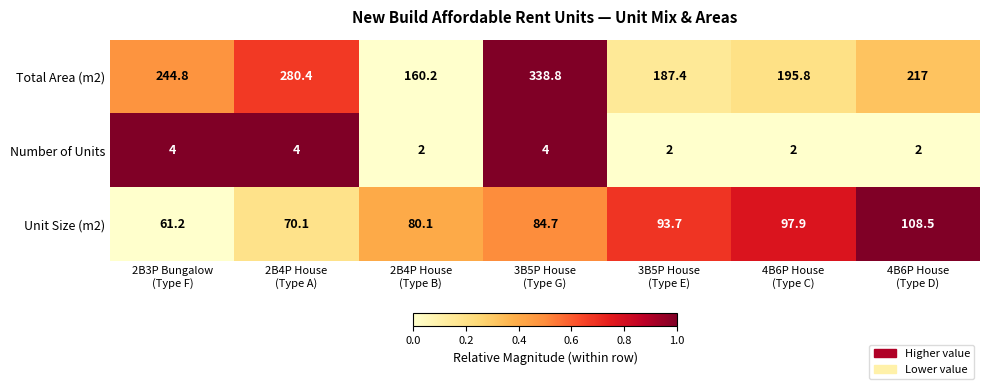

Reading right to left, transcribe all the data shown in this chart.

Total Area (m2): 217.0	195.8	187.4	338.8	160.2	280.4	244.8
Number of Units: 2.0	2.0	2.0	4.0	2.0	4.0	4.0
Unit Size (m2): 108.5	97.9	93.7	84.7	80.1	70.1	61.2